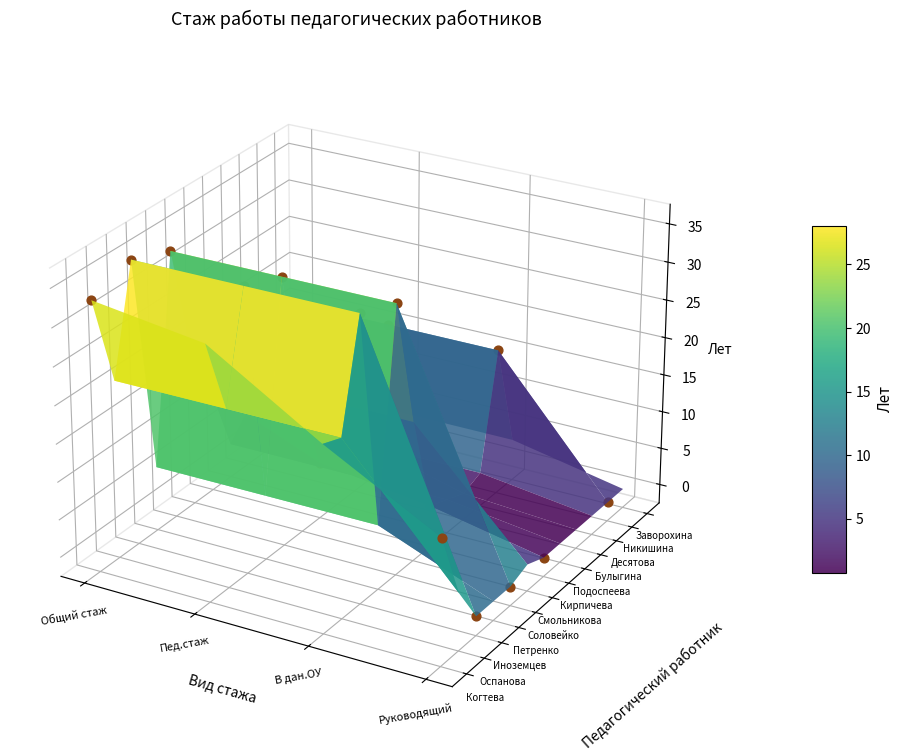

What is the minimum value for Когтева Светлана Леонидовна?

14